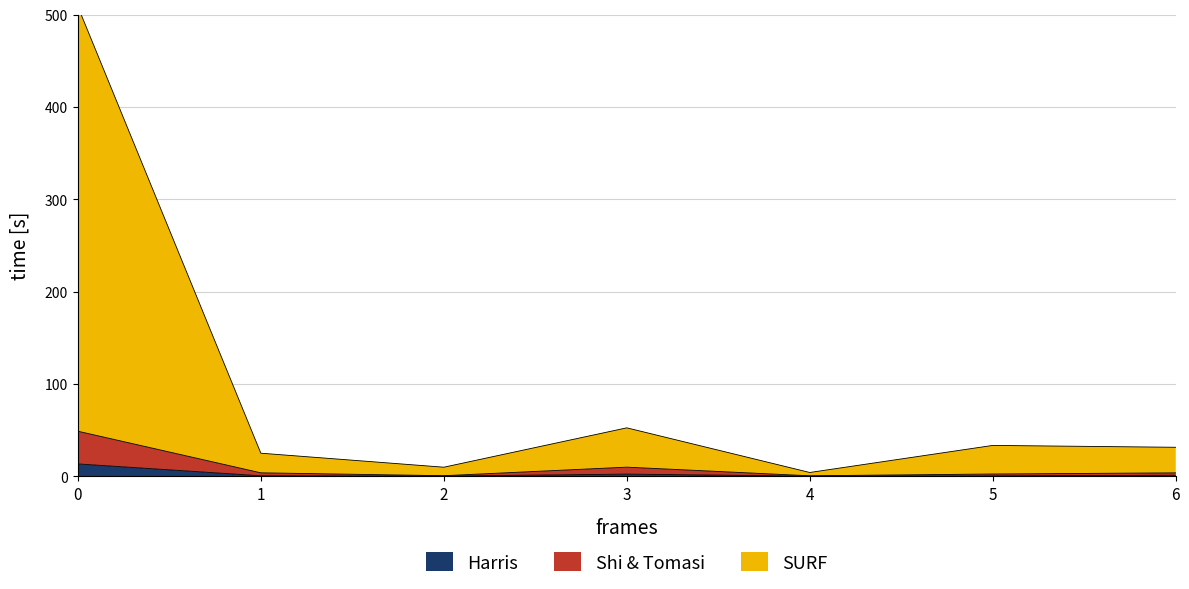

How many interior local peaks does the This Area series have?

1